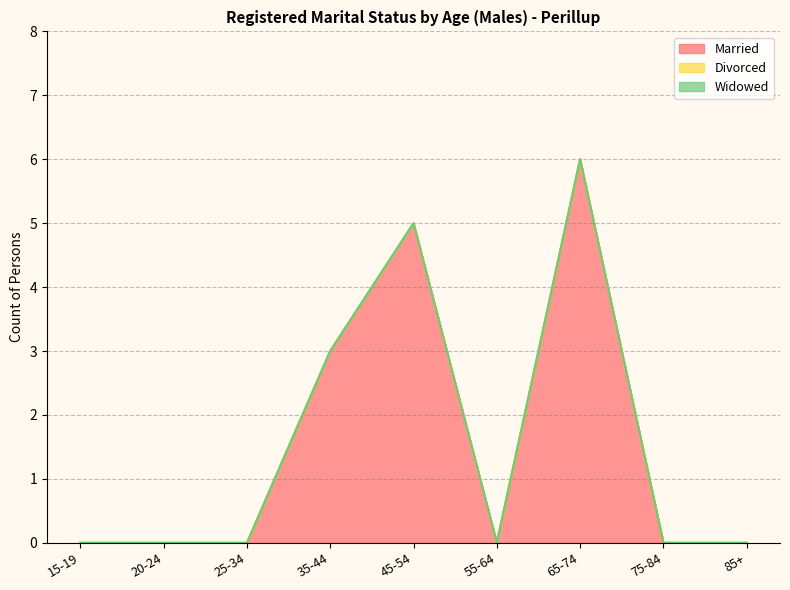

Is it true that Widowed equals 0 at 35-44?

True